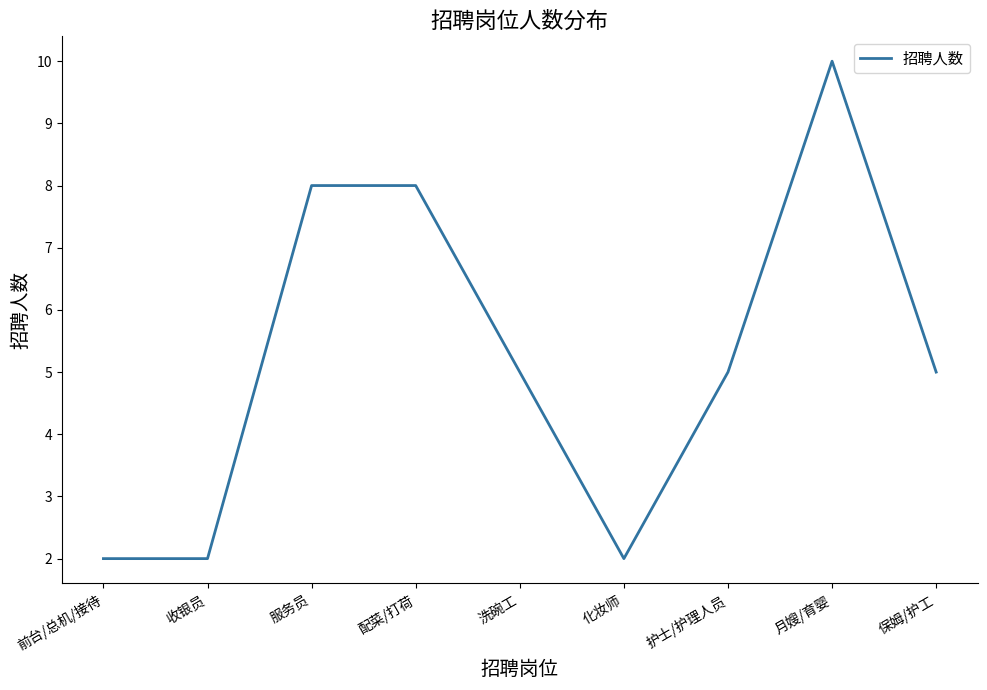

What is the greatest value displayed?

10